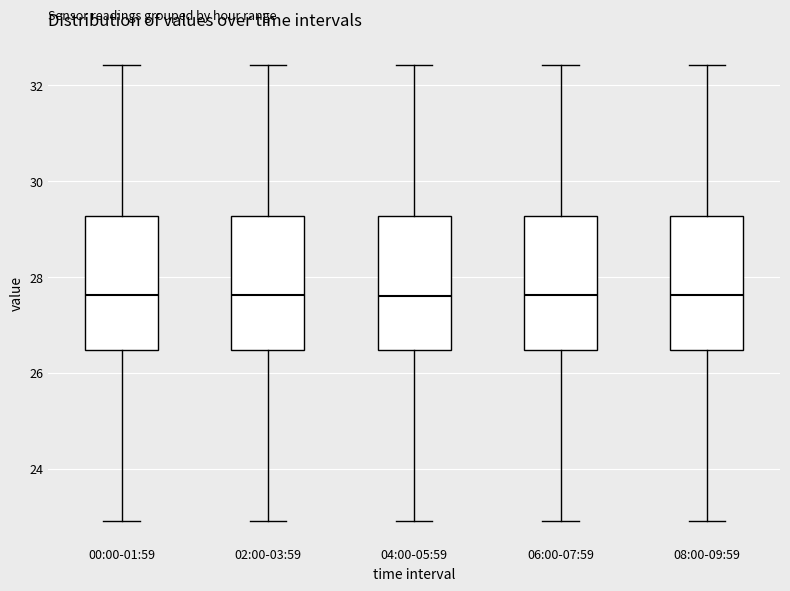

Reading left to right, transcribe this box plot: for each box, give where its median line is, the range the box spans, and where its two whiskers end, as read against the y-axis. The values are not printed on the chart, so give them approximately, as read against the axis.

00:00-01:59: median 27.6, box 26.4 to 29.2, whiskers 23.0 to 32.4
02:00-03:59: median 27.6, box 26.4 to 29.2, whiskers 23.0 to 32.4
04:00-05:59: median 27.6, box 26.4 to 29.2, whiskers 23.0 to 32.4
06:00-07:59: median 27.6, box 26.4 to 29.2, whiskers 23.0 to 32.4
08:00-09:59: median 27.6, box 26.4 to 29.2, whiskers 23.0 to 32.4